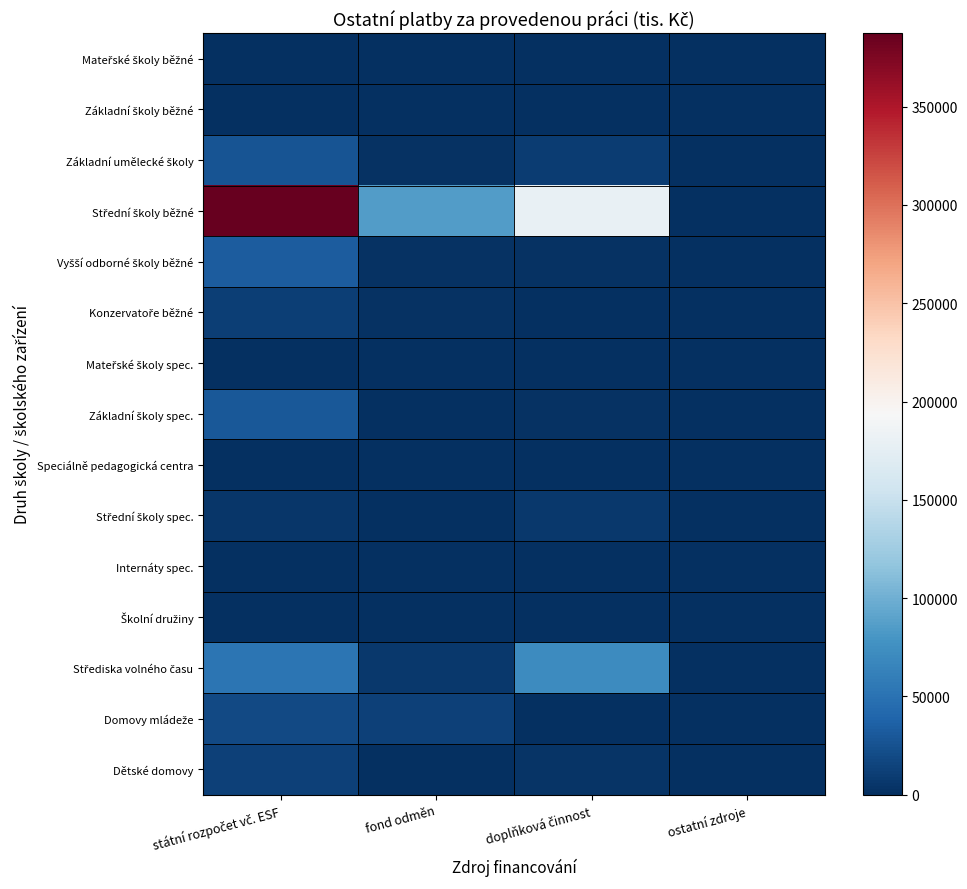

Between fond odměn and doplňková činnost, which series saw the biggest shift?

Střední školy běžné